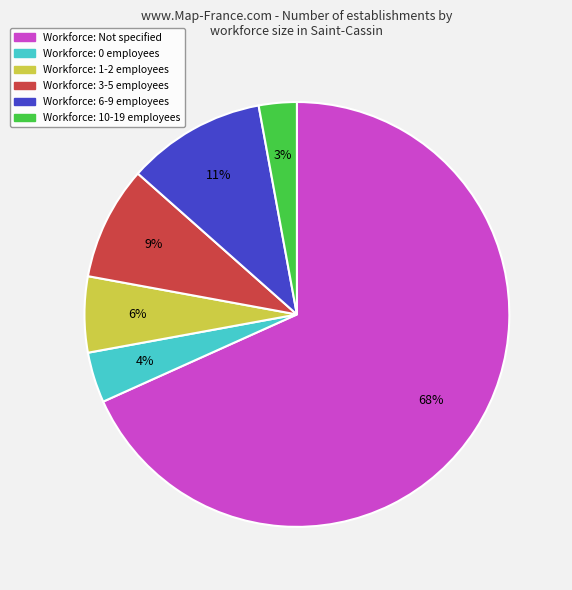

Is there a majority slice in this chart?

Yes